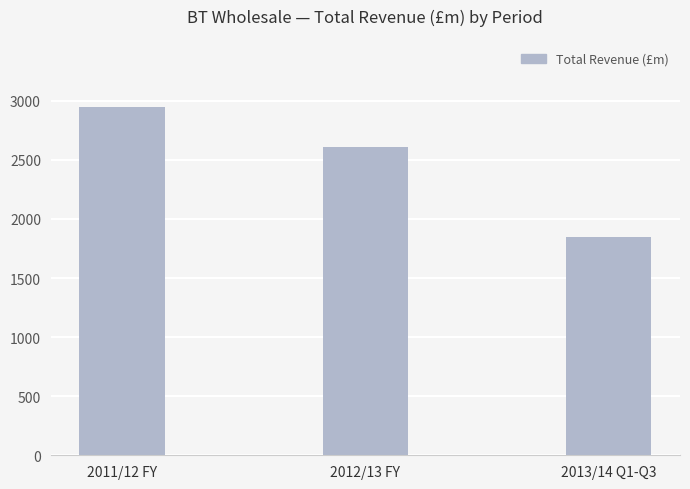

Between 2013/14 Q1-Q3 and 2012/13 FY, which is larger?

2012/13 FY